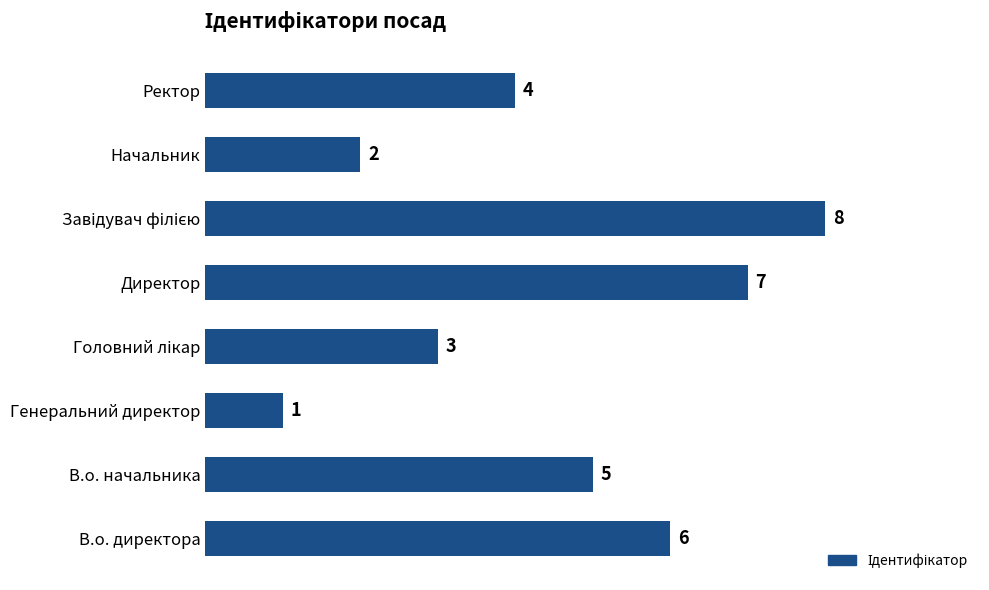

Is it true that the value at Начальник is 2?

True